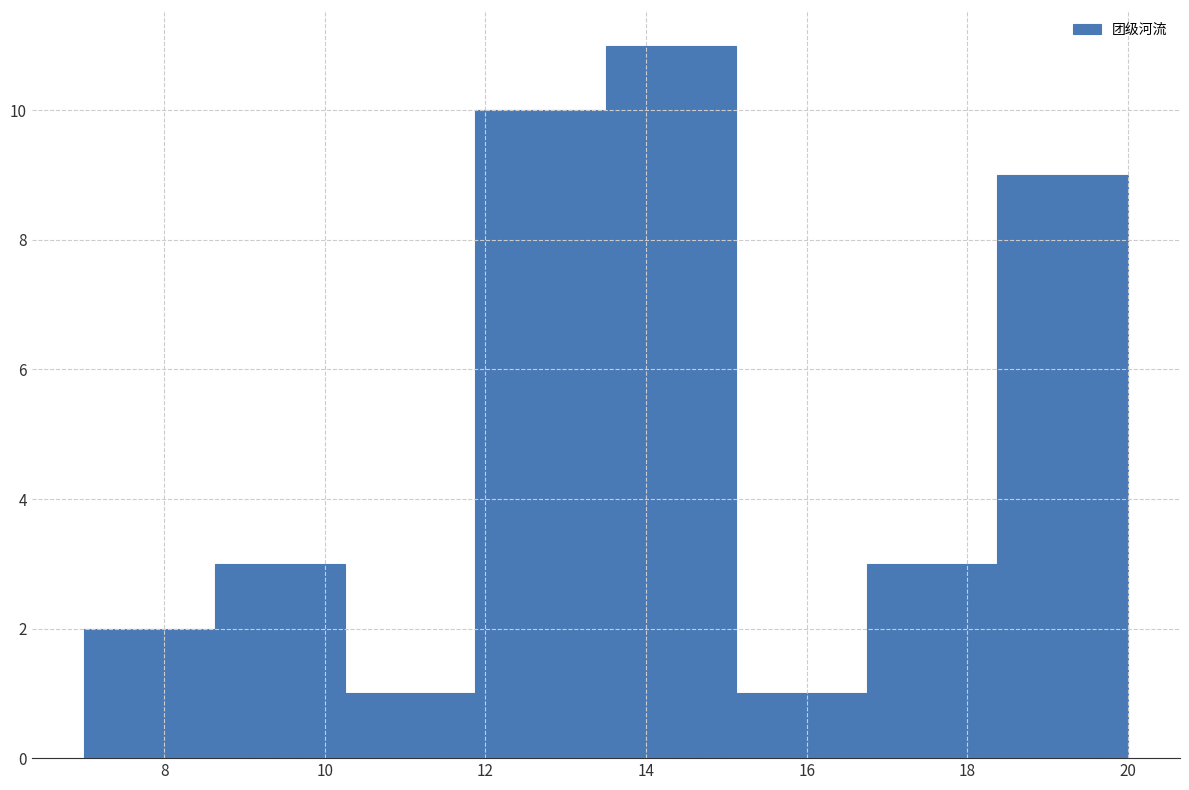

Reading left to right, list every bar in this chart as the range it spans on the x-axis followed by its height. Neither the bar edges nor the heights are printed on the chart, so give them approximately, as read against the axes.

7.0 to 8.6: 2
8.6 to 10.2: 3
10.2 to 11.8: 1
11.8 to 13.6: 10
13.6 to 15.2: 11
15.2 to 16.8: 1
16.8 to 18.4: 3
18.4 to 20.0: 9